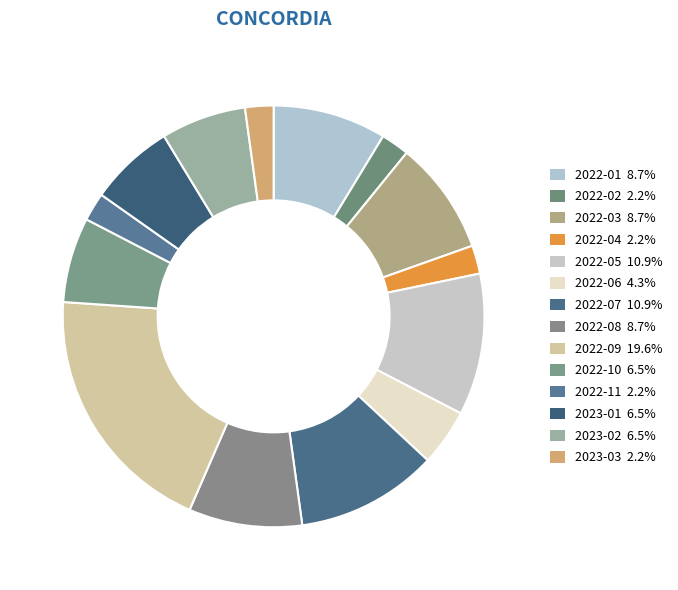

Count the number of slices in the pie.

14